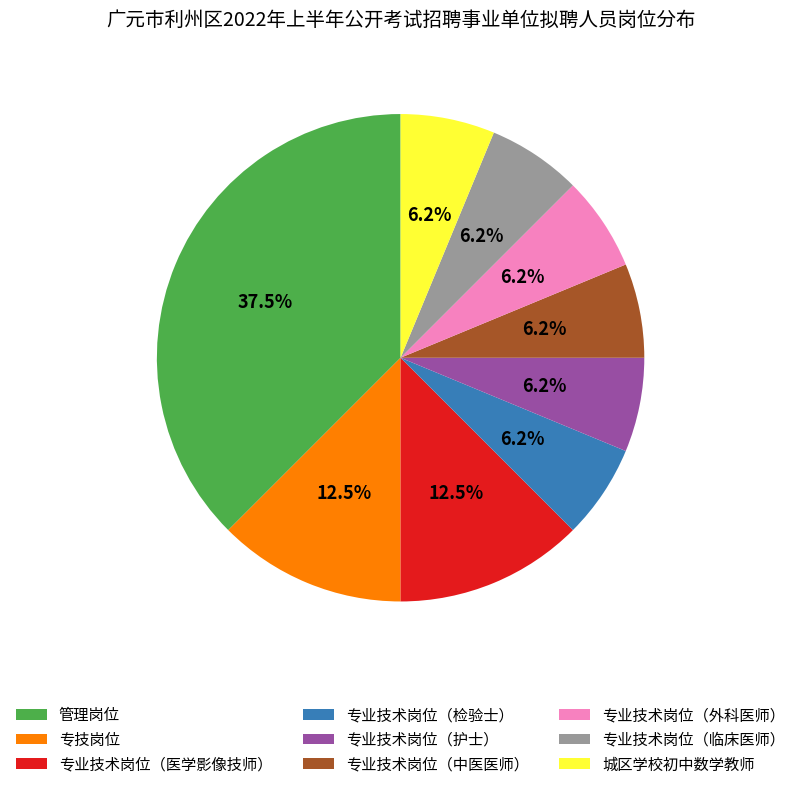

Which slice is the largest?

管理岗位